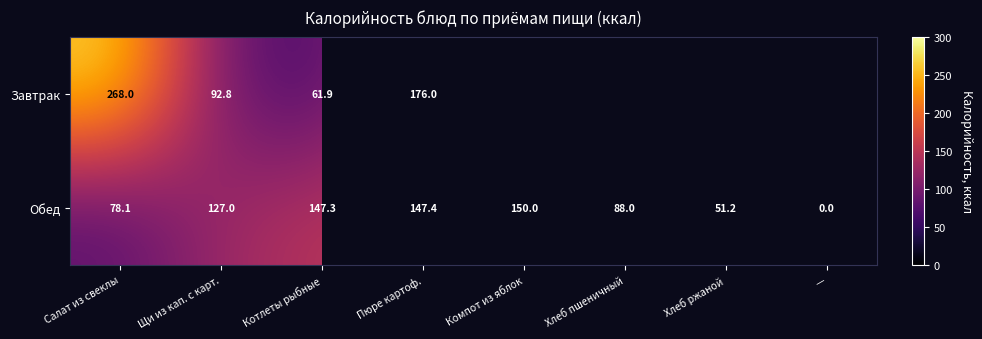

Between Салат из свеклы and Котлеты рыбные, which series saw the biggest shift?

Завтрак